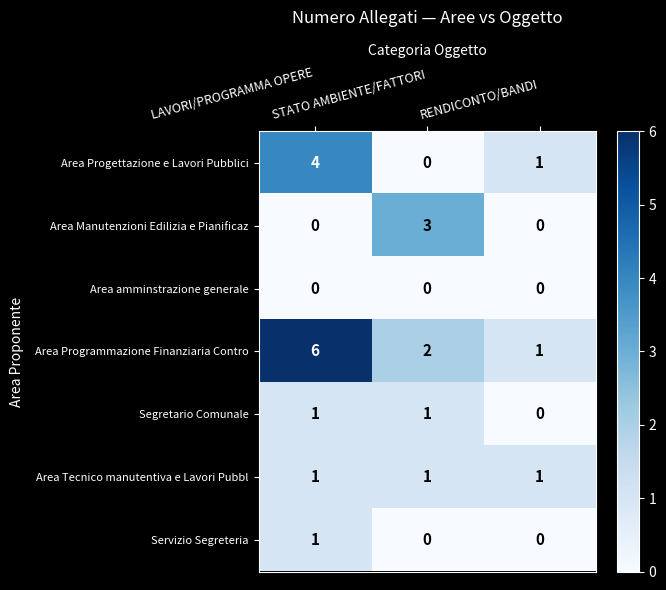

Which series has the largest range (max minus min)?

Area Programmazione Finanziaria Contro